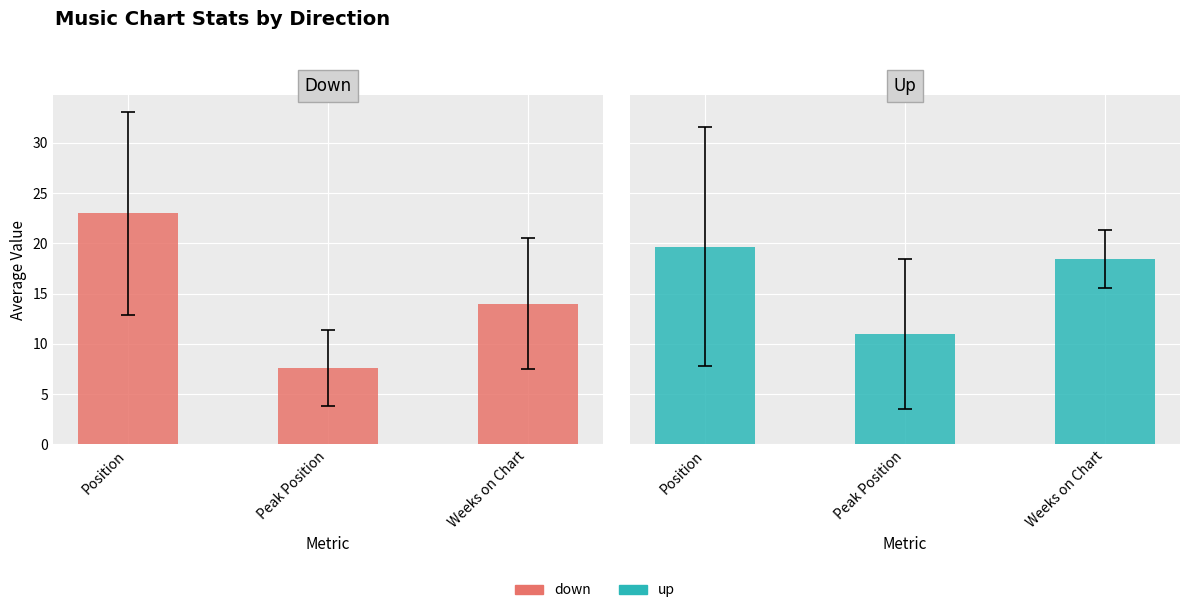

True or false: Down has a value of 14.0 at Weeks on Chart.

True